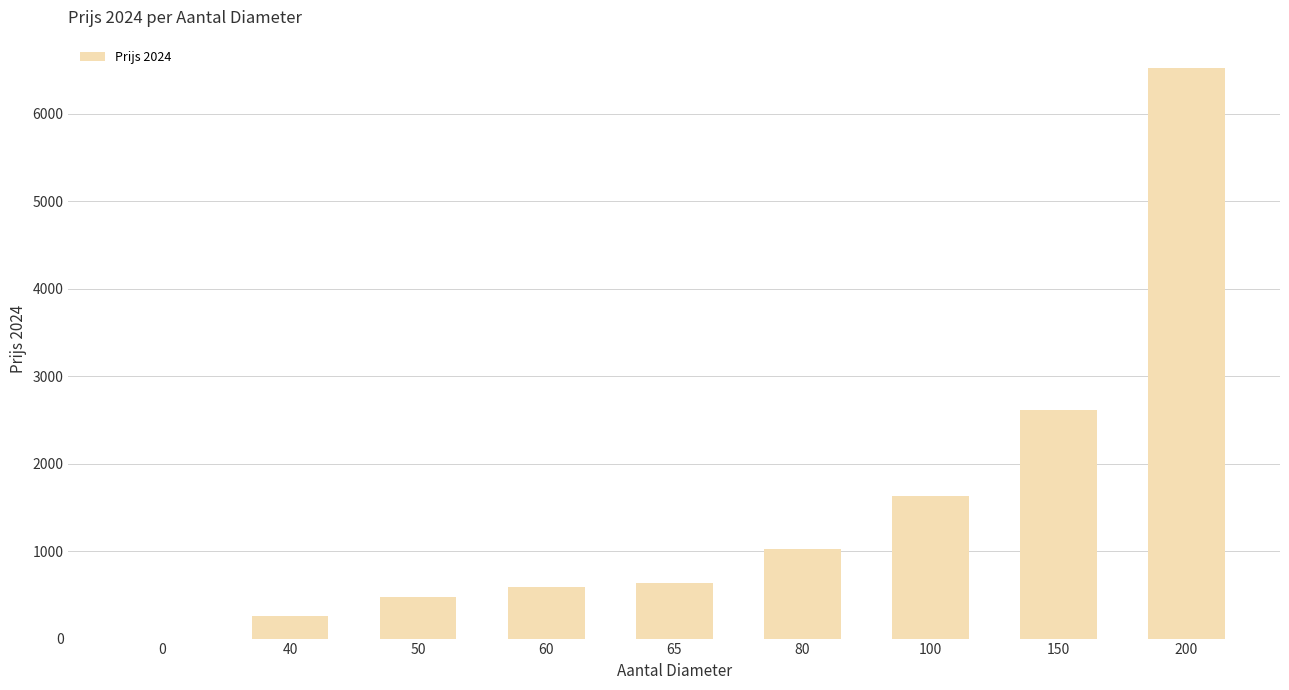

What is the change in value from 0 to 200?

+6523.7